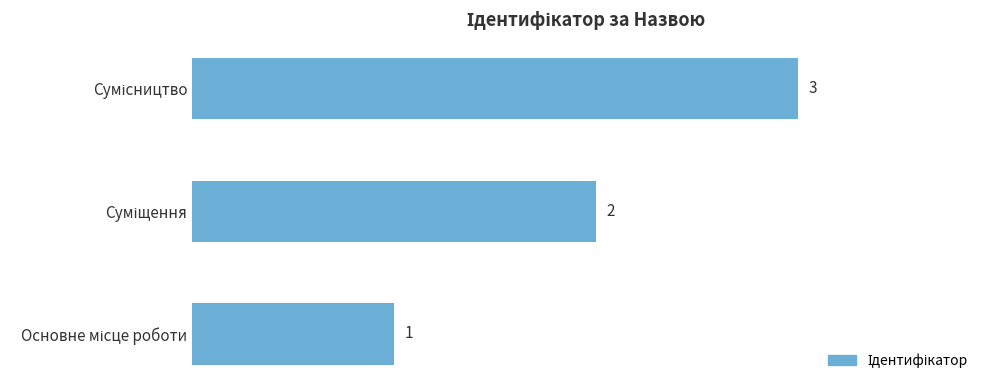

Count the values in the range 1 to 3.

3